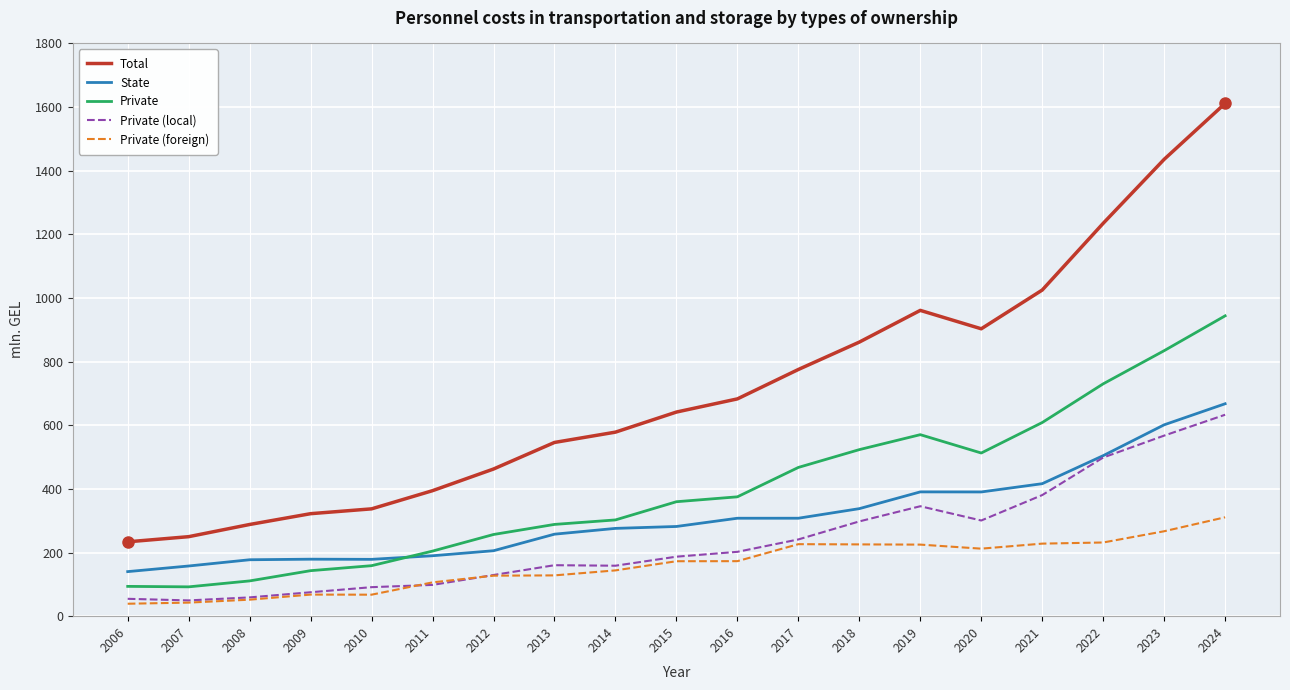

The Total series shows 641.5 at 2015. True or false?

True